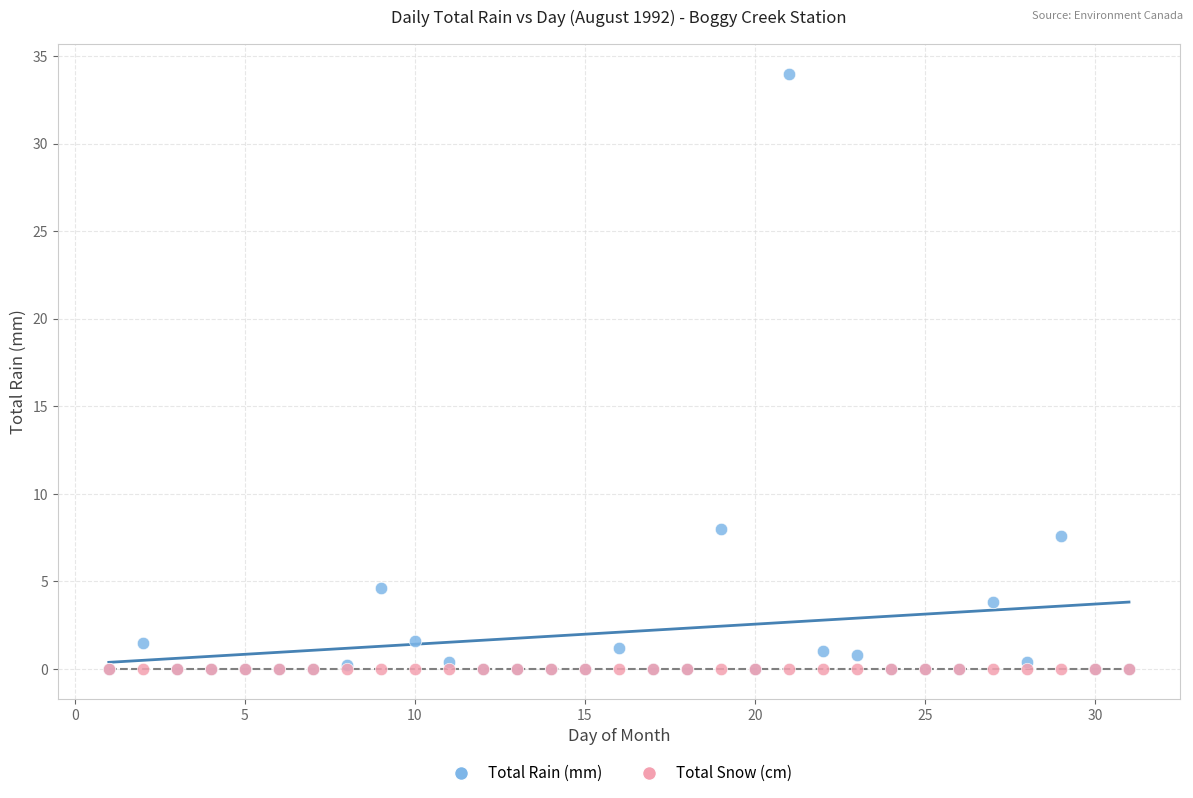

What are all the series names shown in the legend?

Total Rain (mm), Total Snow (cm)